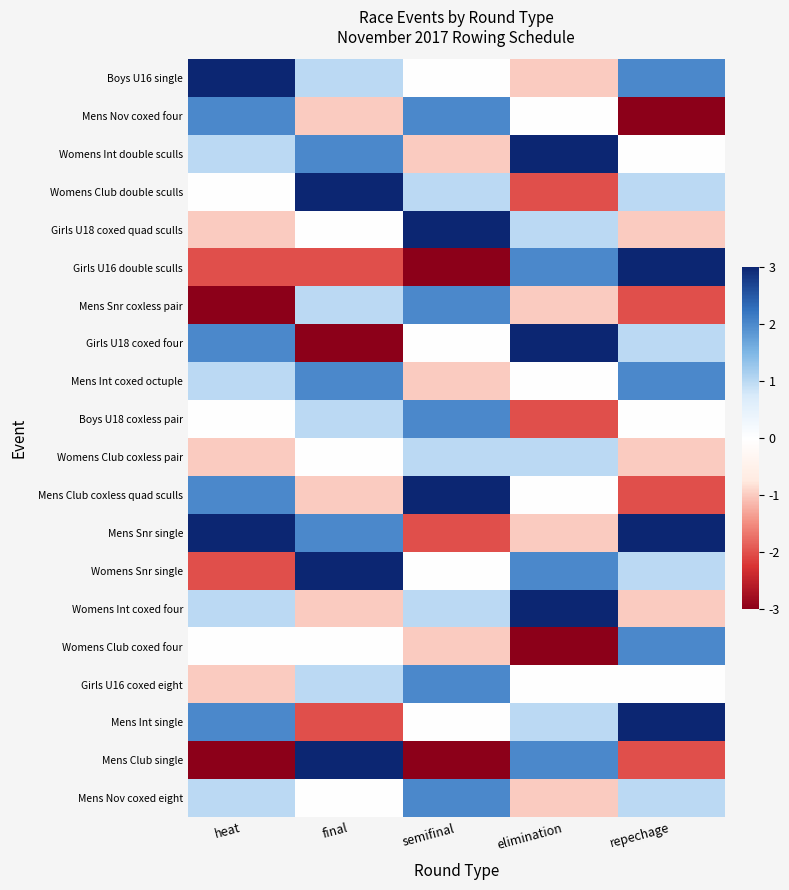

Which series has the largest range (max minus min)?

Girls U16 double sculls